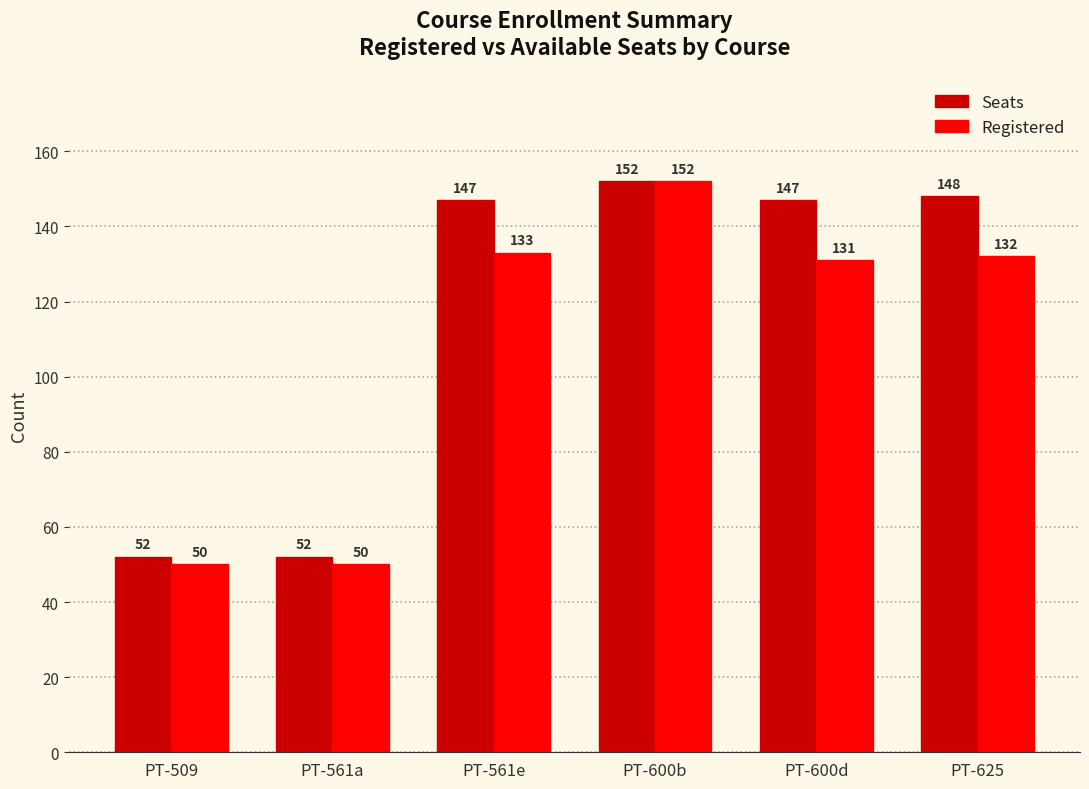

Are the bars grouped side by side (vs. stacked)?

Yes